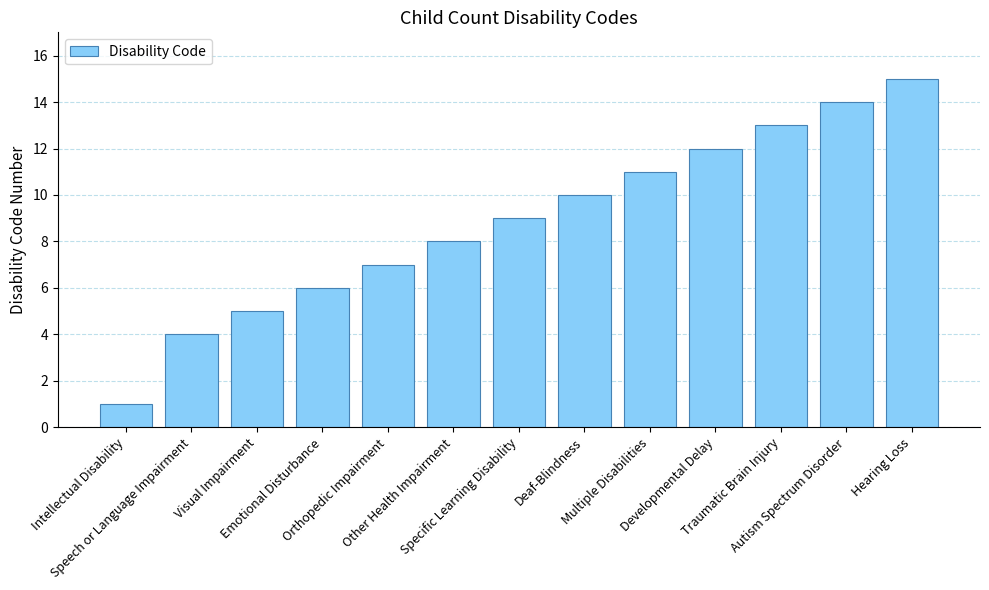

Reading left to right, what are all the values shown in this chart?

1	4	5	6	7	8	9	10	11	12	13	14	15